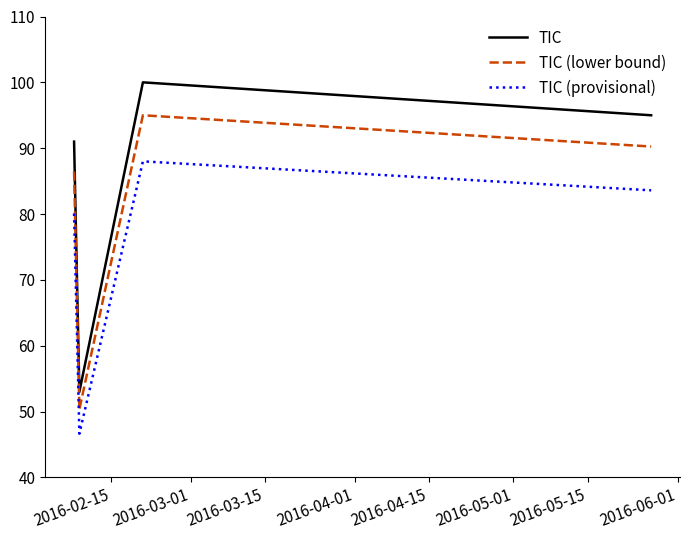

What are all the series names shown in the legend?

TIC, TIC (lower bound), TIC (provisional)